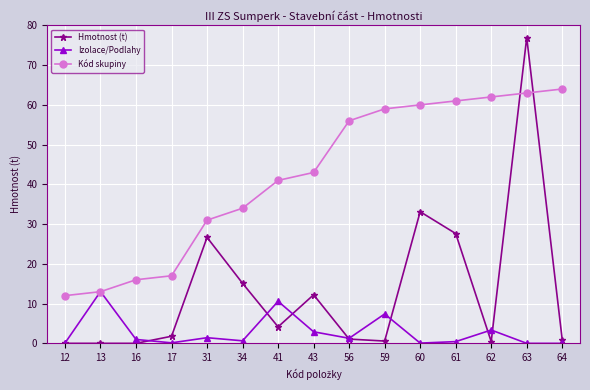

Between which two adjacent categories do Hmotnost (t) and Kód skupiny first intersect?

62 and 63